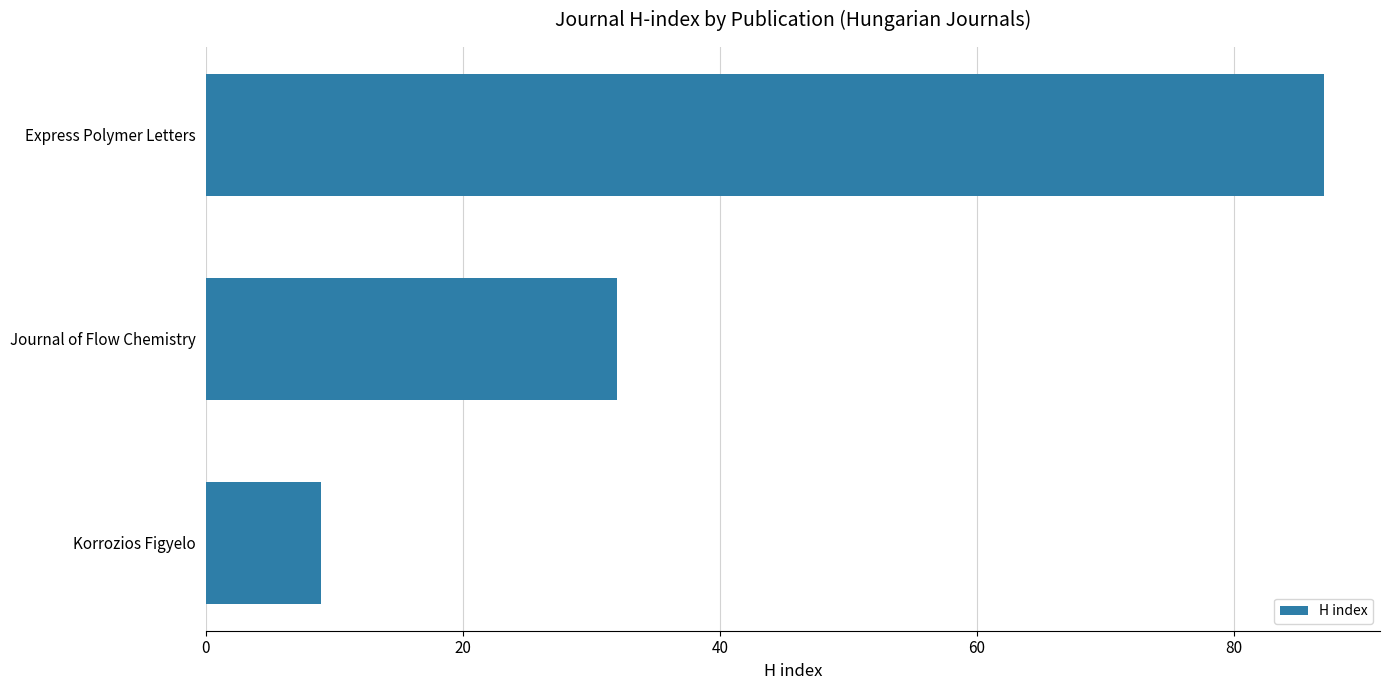

What is the average value?

43